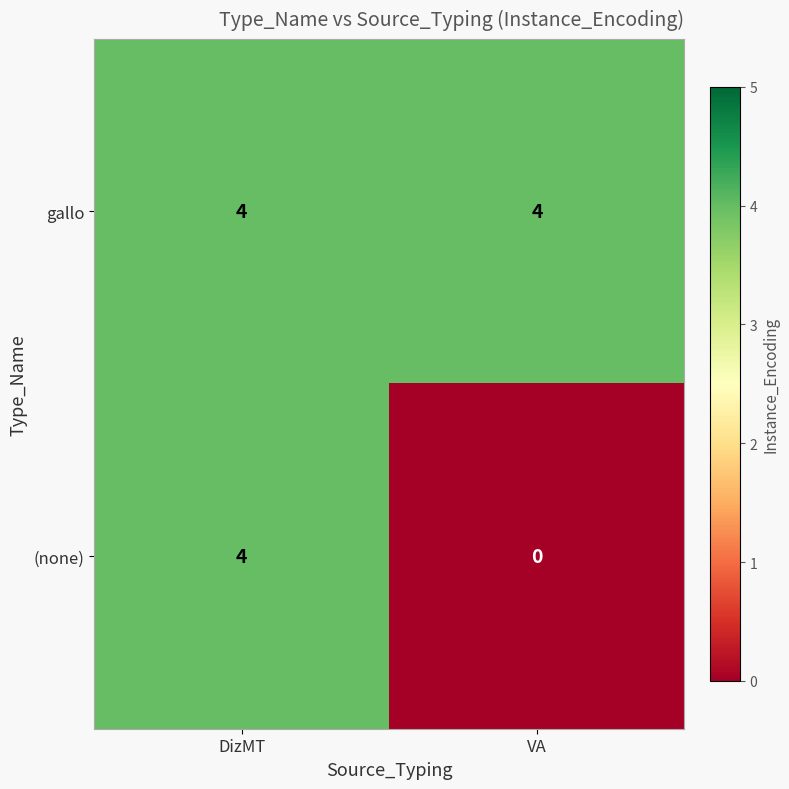

Count the number of data series in this chart.

2